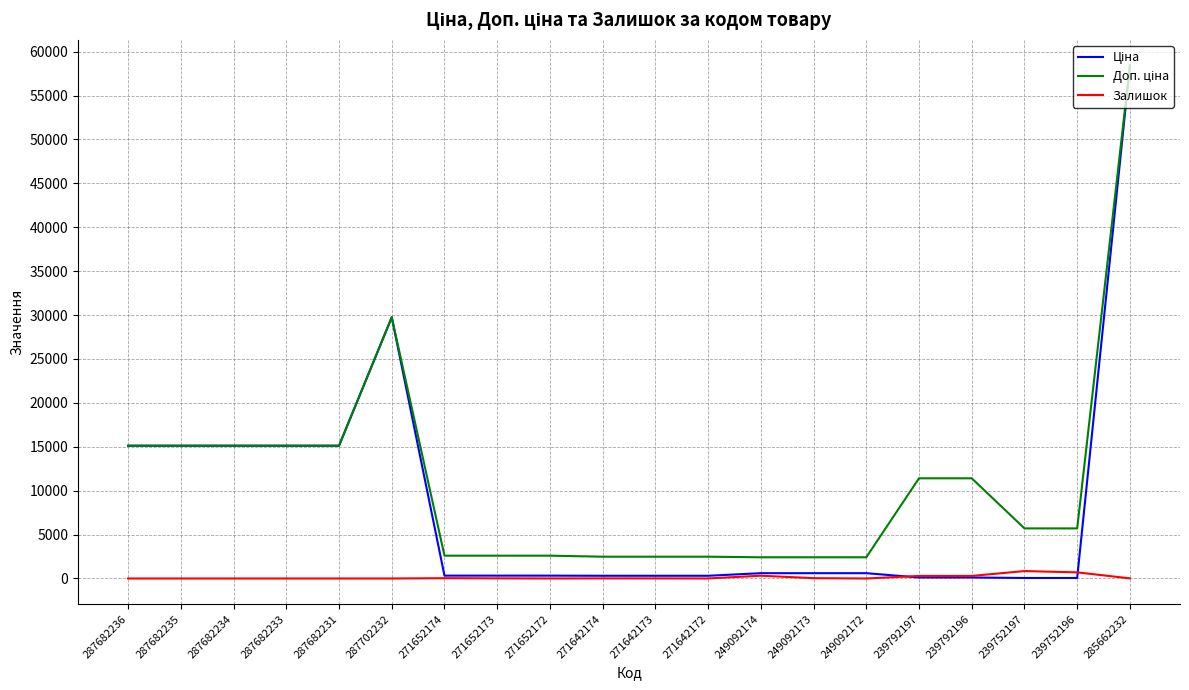

At which category is the sum across all series the highest?

285662232